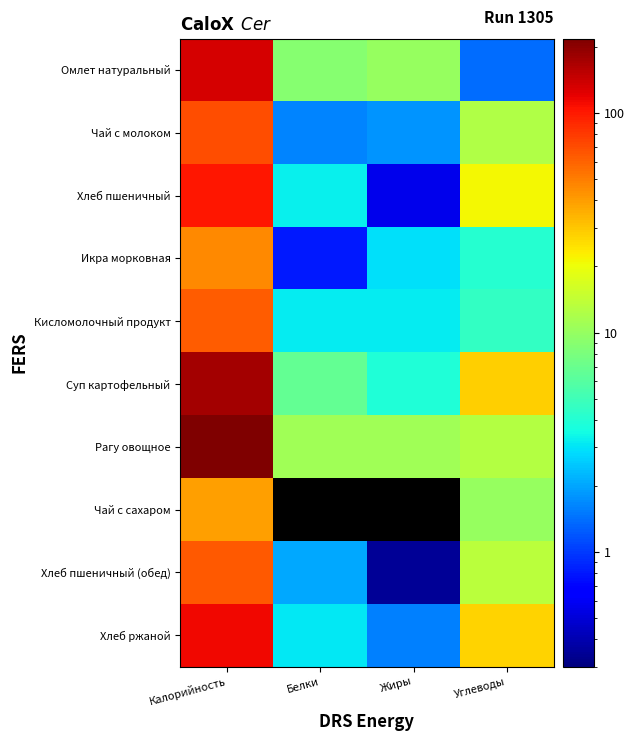

Rank the series at Калорийность from highest to lowest value.

Рагу овощное, Суп картофельный, Омлет натуральный, Хлеб ржаной, Хлеб пшеничный, Чай с молоком, Хлеб пшеничный (обед), Кисломолочный продукт, Икра морковная, Чай с сахаром